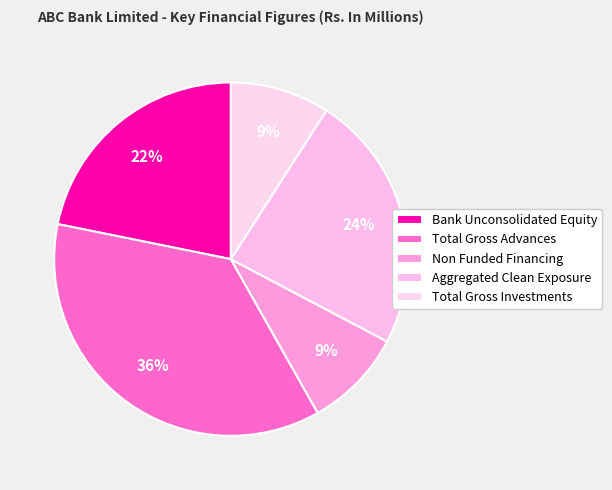

Which slice is the smallest?

Non Funded Financing